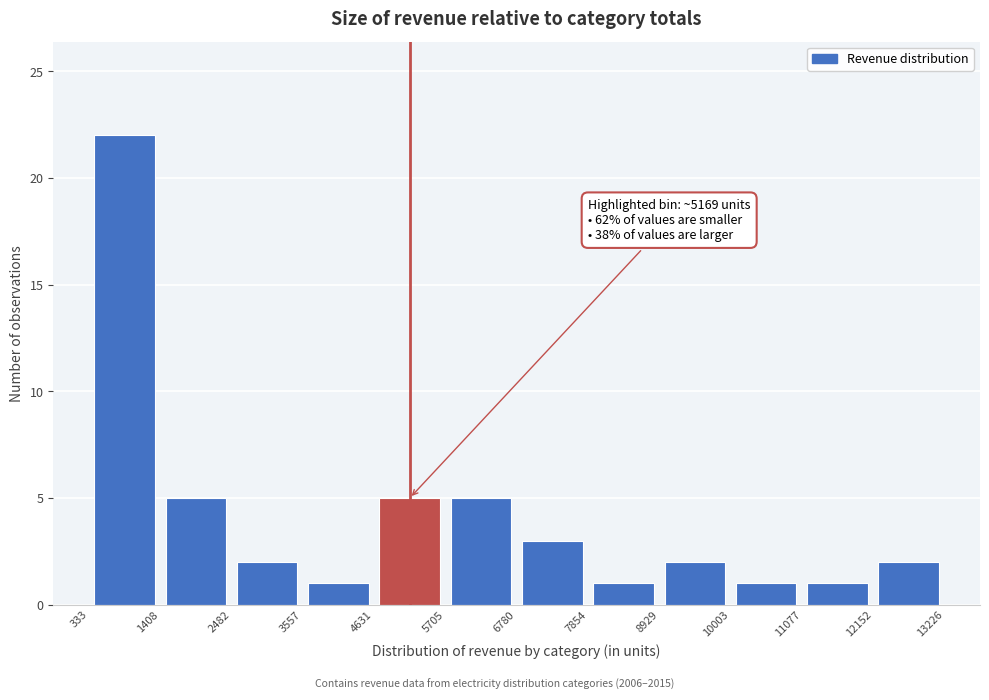

Which range on the x-axis has the tallest bar?

333 to 1408